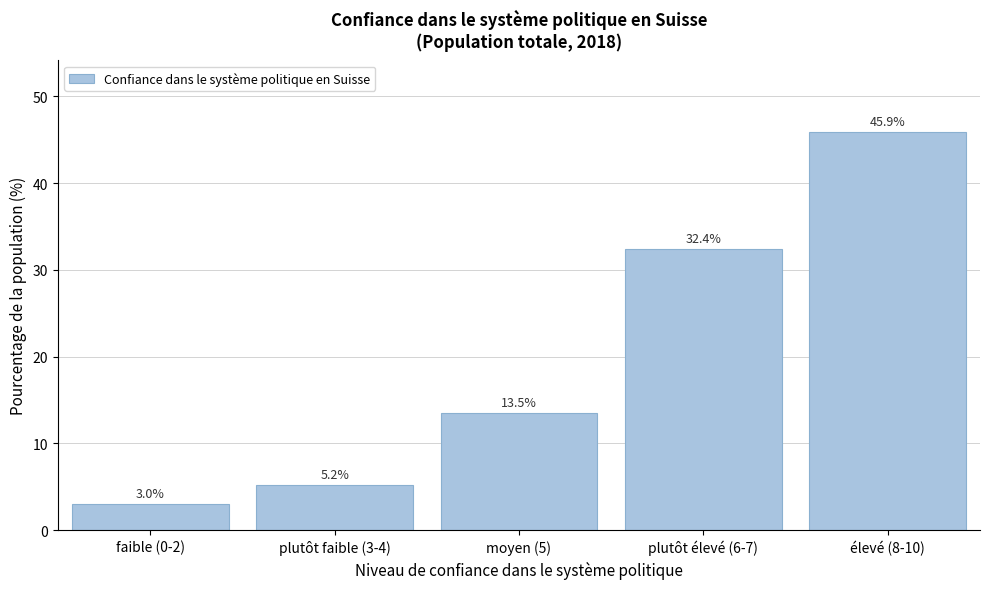

Reading left to right, list all the values displayed in this chart.

3.0	5.2	13.5	32.4	45.9